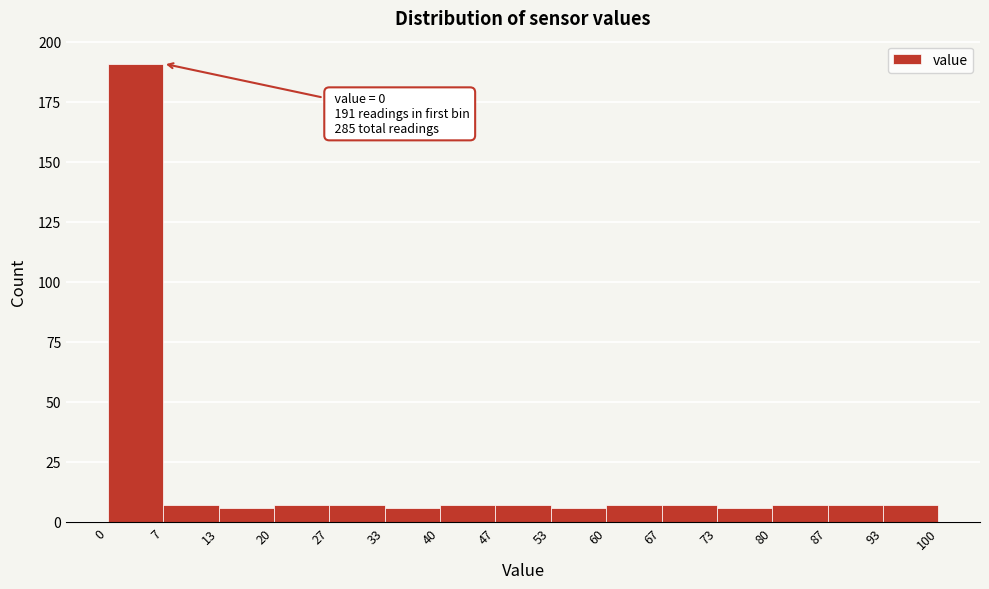

Over which range of the x-axis is the bar tallest?

0 to 7